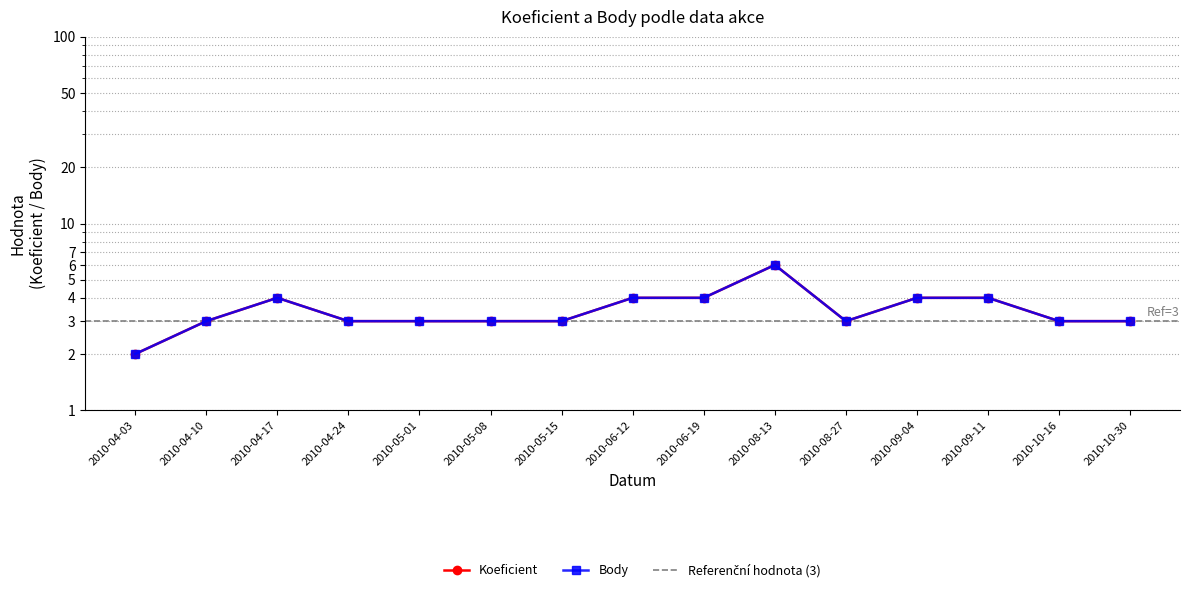

Reading left to right, what are all the values shown in this chart?

Koeficient: 2010-04-03=2	2010-04-10=3	2010-04-17=4	2010-04-24=3	2010-05-01=3	2010-05-08=3	2010-05-15=3	2010-06-12=4	2010-06-19=4	2010-08-13=6	2010-08-27=3	2010-09-04=4	2010-09-11=4	2010-10-16=3	2010-10-30=3
Body: 2010-04-03=2	2010-04-10=3	2010-04-17=4	2010-04-24=3	2010-05-01=3	2010-05-08=3	2010-05-15=3	2010-06-12=4	2010-06-19=4	2010-08-13=6	2010-08-27=3	2010-09-04=4	2010-09-11=4	2010-10-16=3	2010-10-30=3